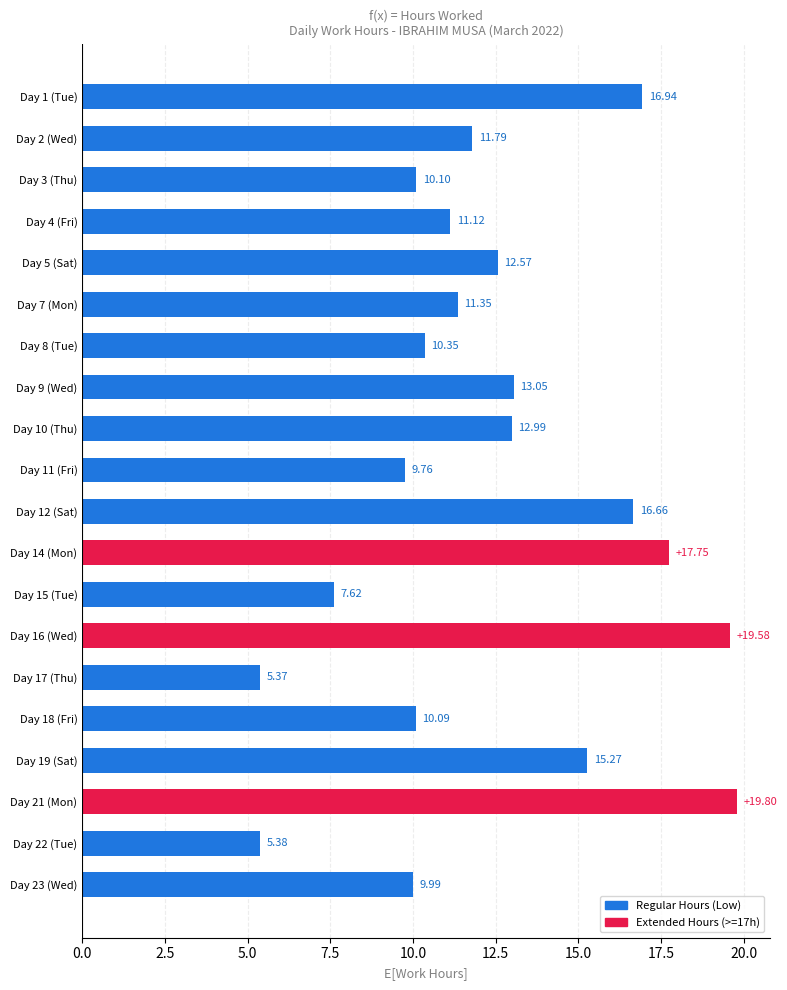

List the labels in order of value, smallest first.

Day 17 (Thu), Day 22 (Tue), Day 15 (Tue), Day 11 (Fri), Day 23 (Wed), Day 18 (Fri), Day 3 (Thu), Day 8 (Tue), Day 4 (Fri), Day 7 (Mon), Day 2 (Wed), Day 5 (Sat), Day 10 (Thu), Day 9 (Wed), Day 19 (Sat), Day 12 (Sat), Day 1 (Tue), Day 14 (Mon), Day 16 (Wed), Day 21 (Mon)